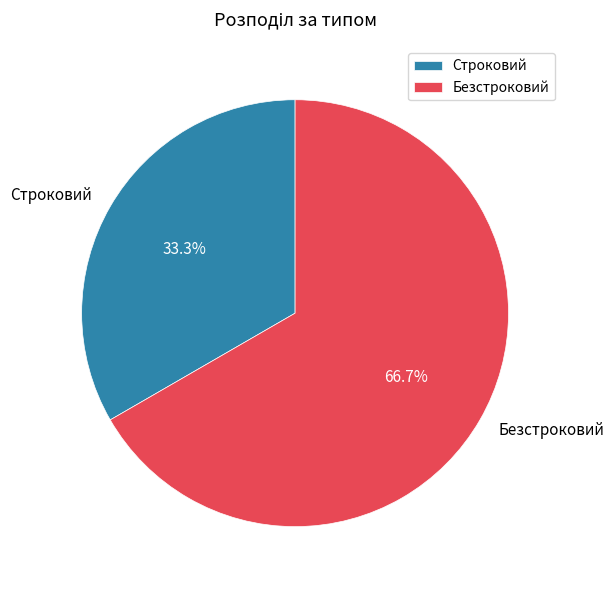

Combined, what portion of the pie is Строковий and Безстроковий?

100.0%